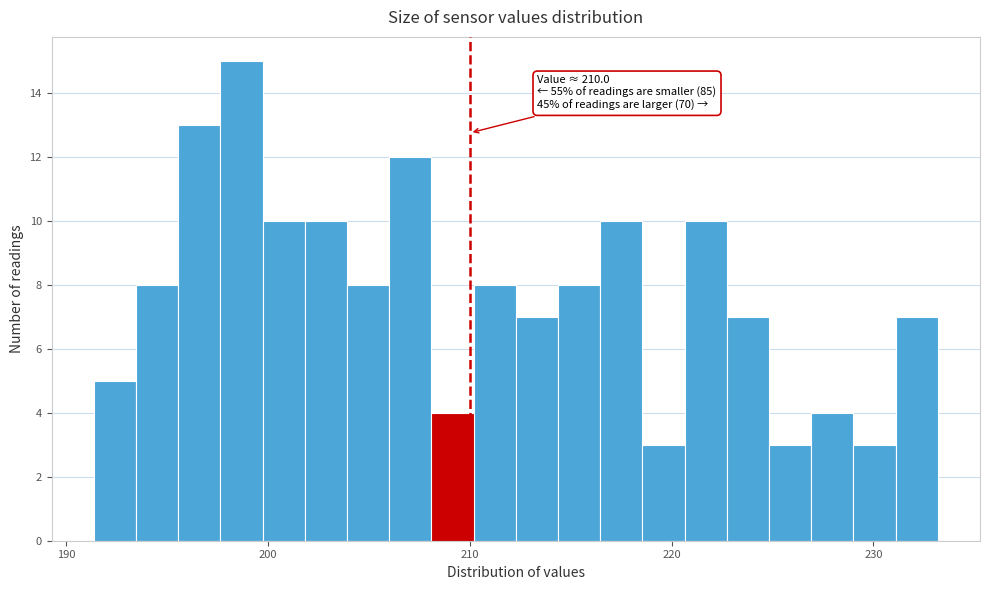

Around what value on the x-axis is the tallest bar? Give the approximate position of its centre, as read against the axis.

199